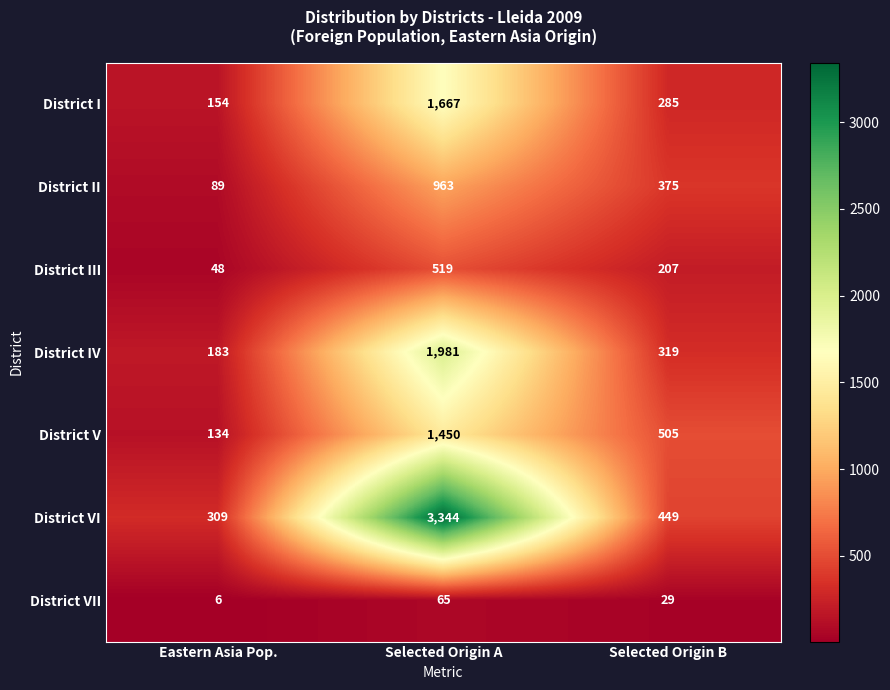

The value of District VI at Eastern Asia Pop. is 309. True or false?

True